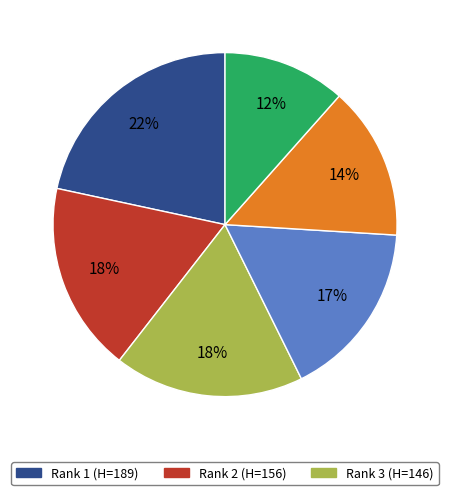

Does any single category account for the majority?

No